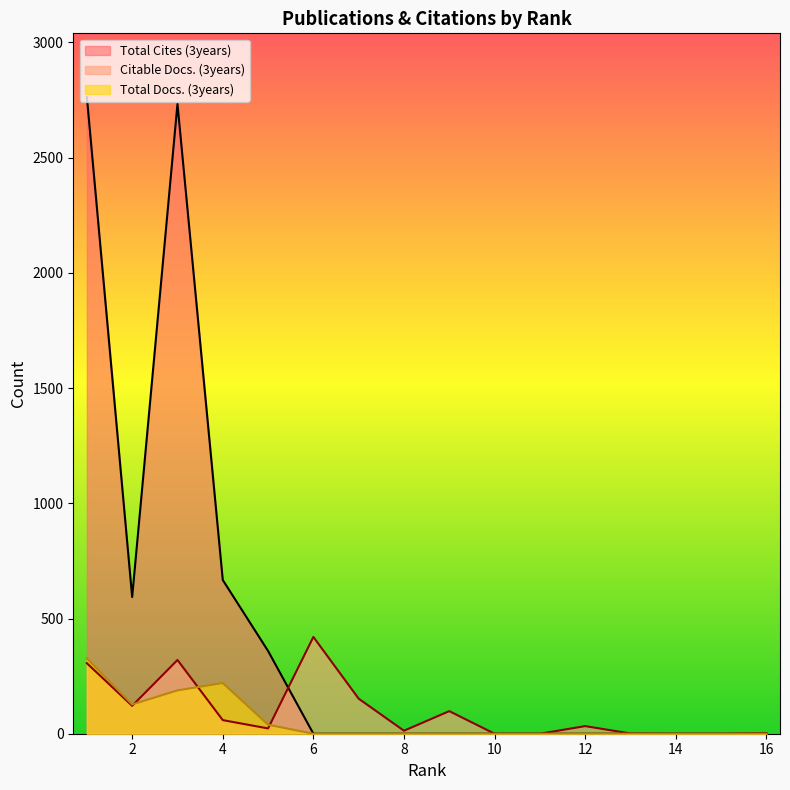

True or false: Total Docs. (3years) has a value of 23 at 5.

False